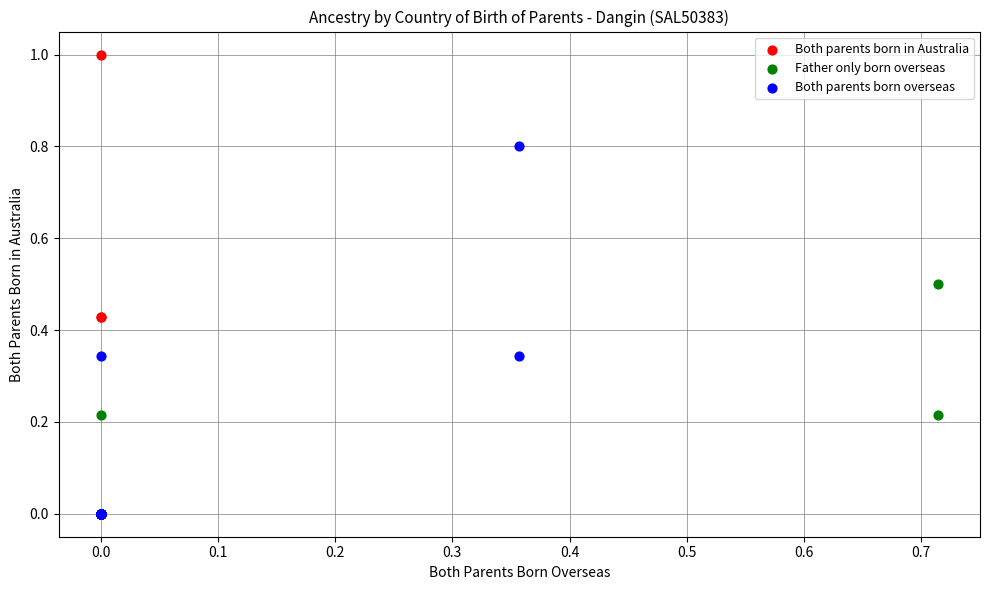

Which series has the largest Y range (max minus min)?

Both parents born in Australia